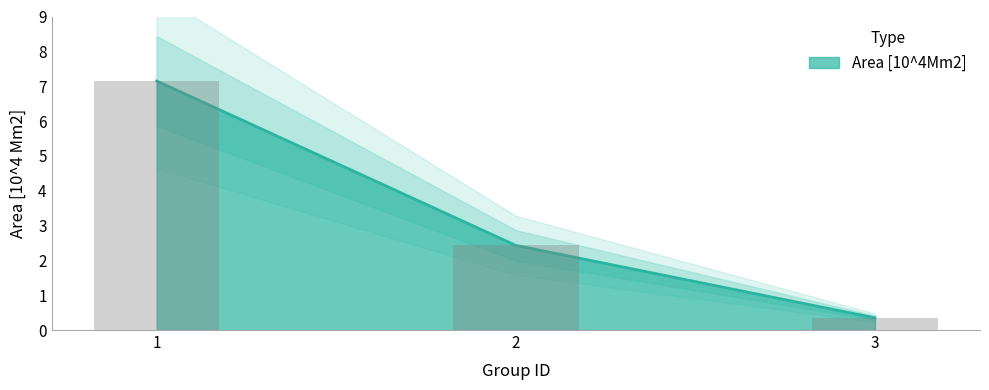

Reading left to right, list all the values displayed in this chart.

1=7.2	2=2.4	3=0.3